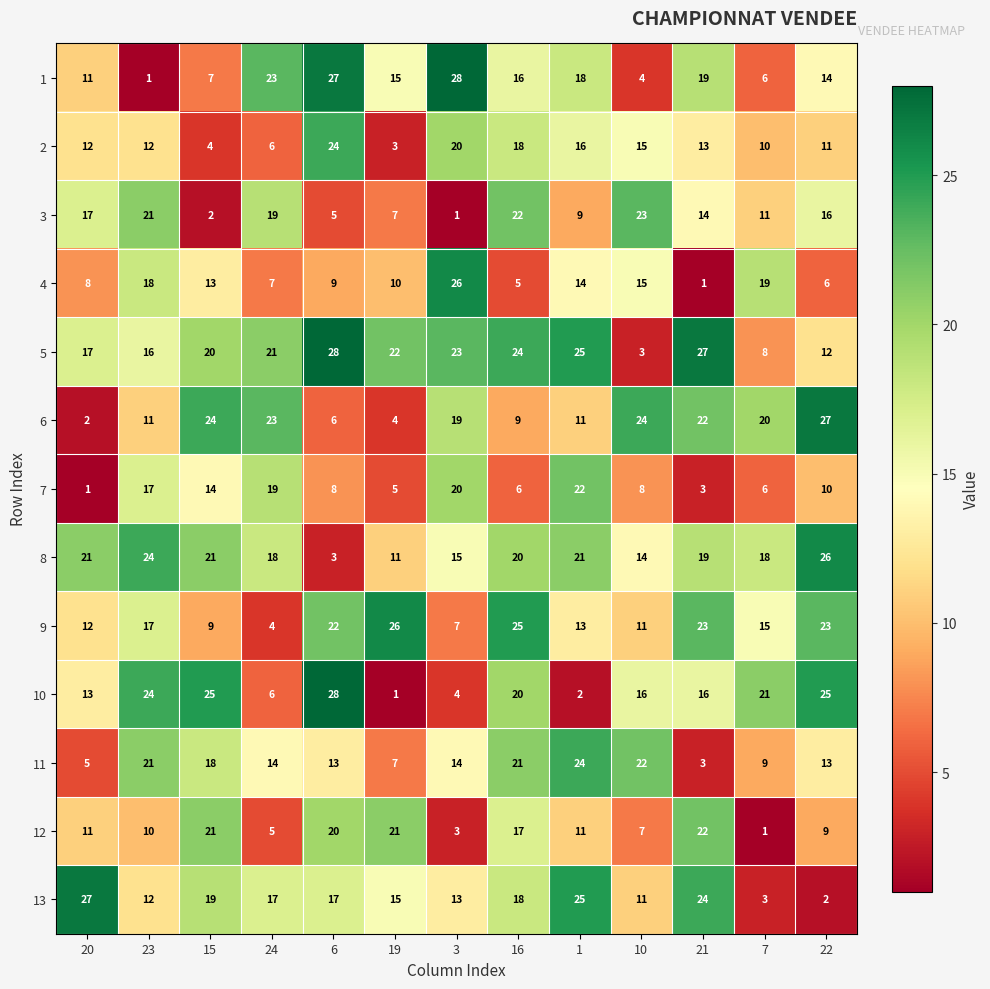

At which category is the sum across all series the highest?

16